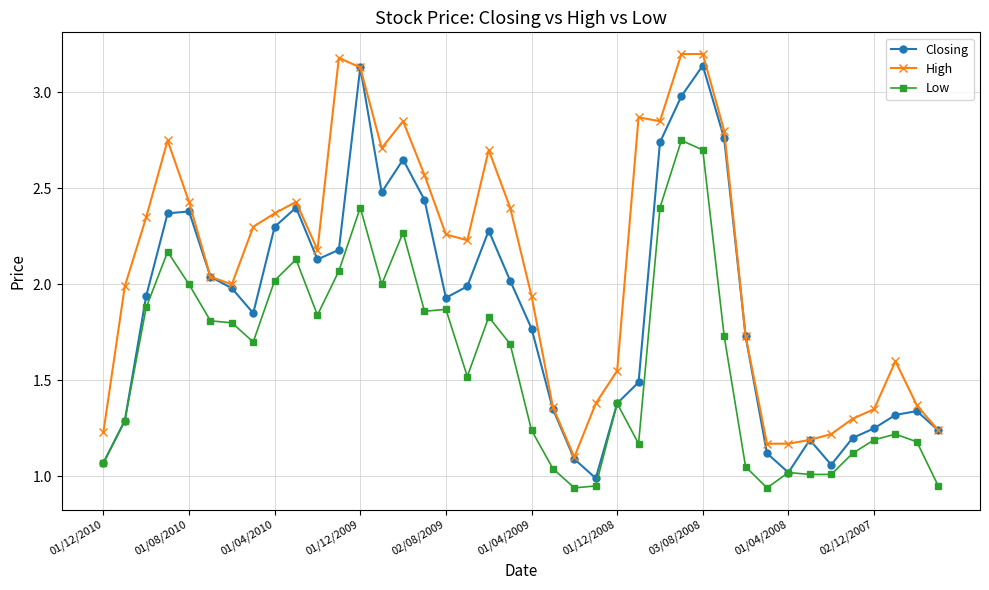

List the series in order of their overall mean, lowest first.

Low, Closing, High